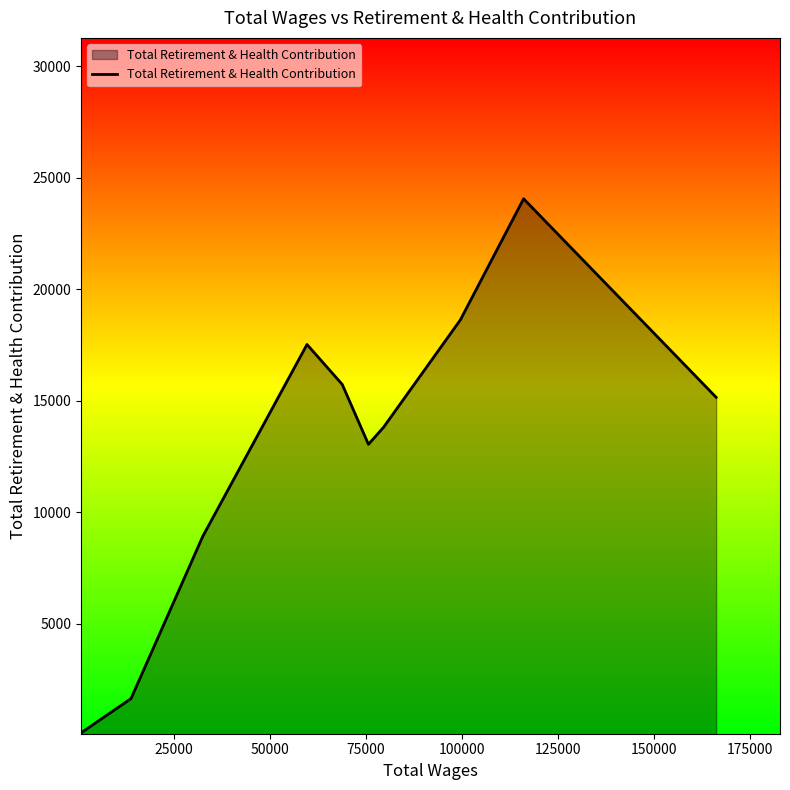

What is the greatest value displayed?

24053.3